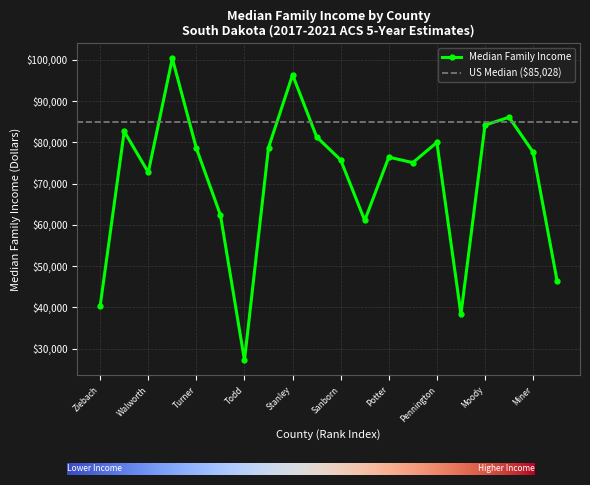

Which label corresponds to the largest value in the chart?

Union